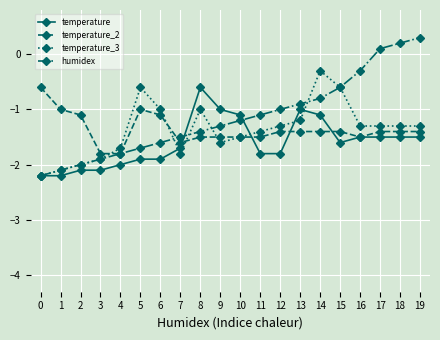

The temperature series shows -2.9 at 3. True or false?

False